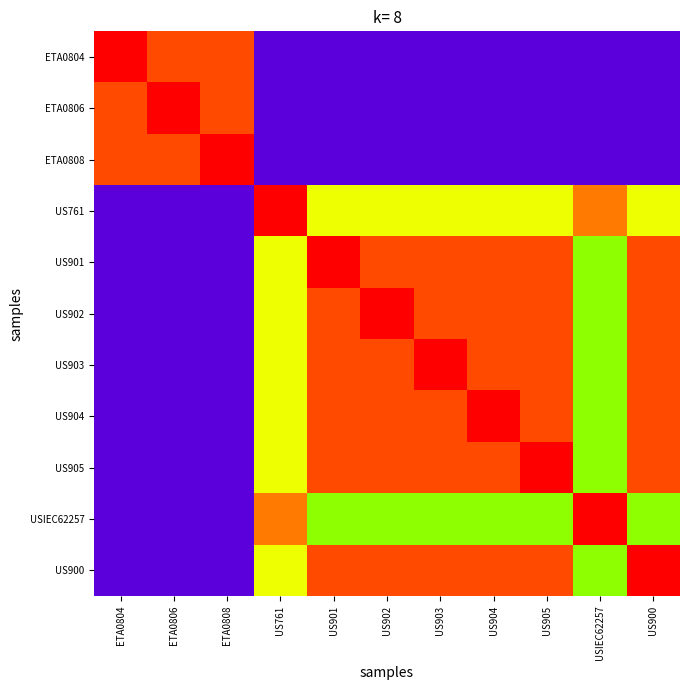

Which has a higher value, ETA0808 or ETA0806?

ETA0808